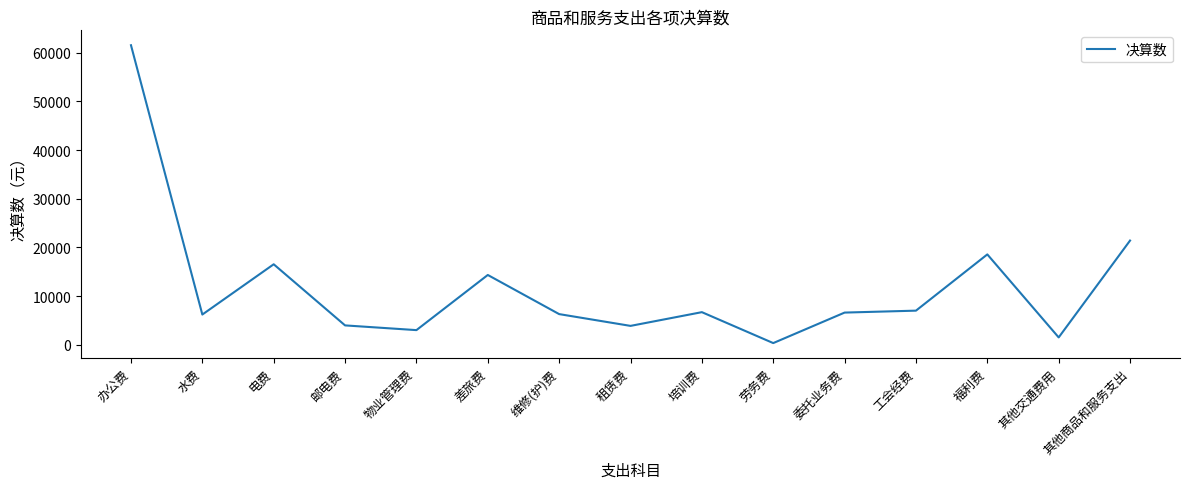

Which has a higher value, 工会经费 or 租赁费?

工会经费